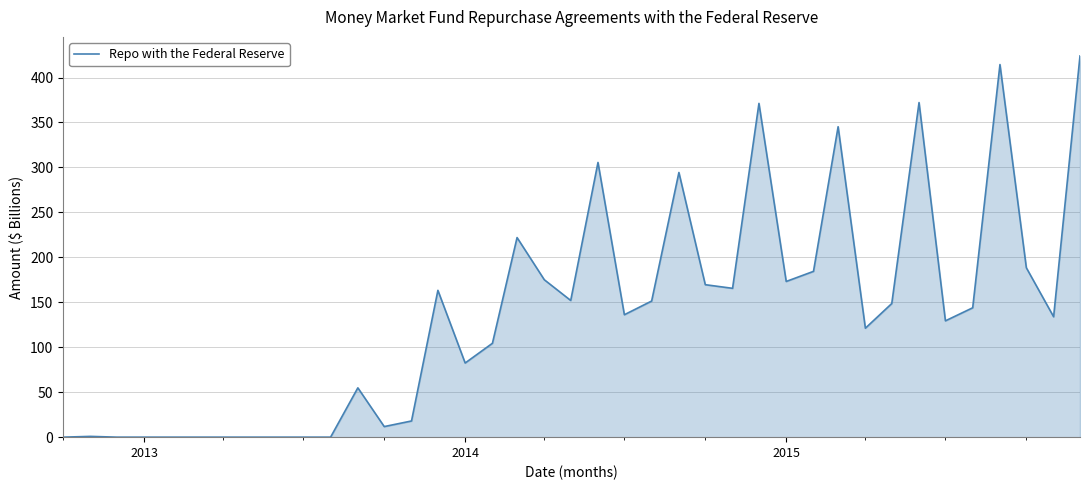

What is the average value?

137.4